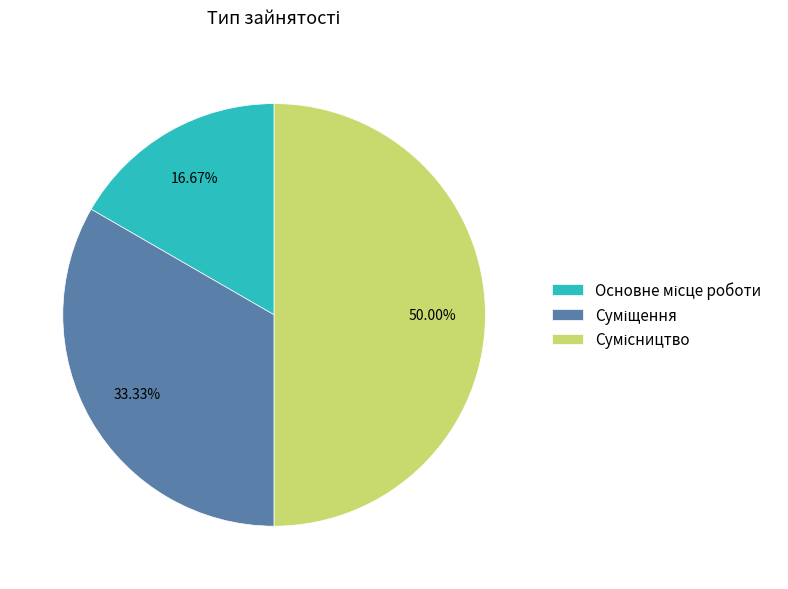

To the nearest percent, what is the difference between the largest and smallest slice percentages?

33%